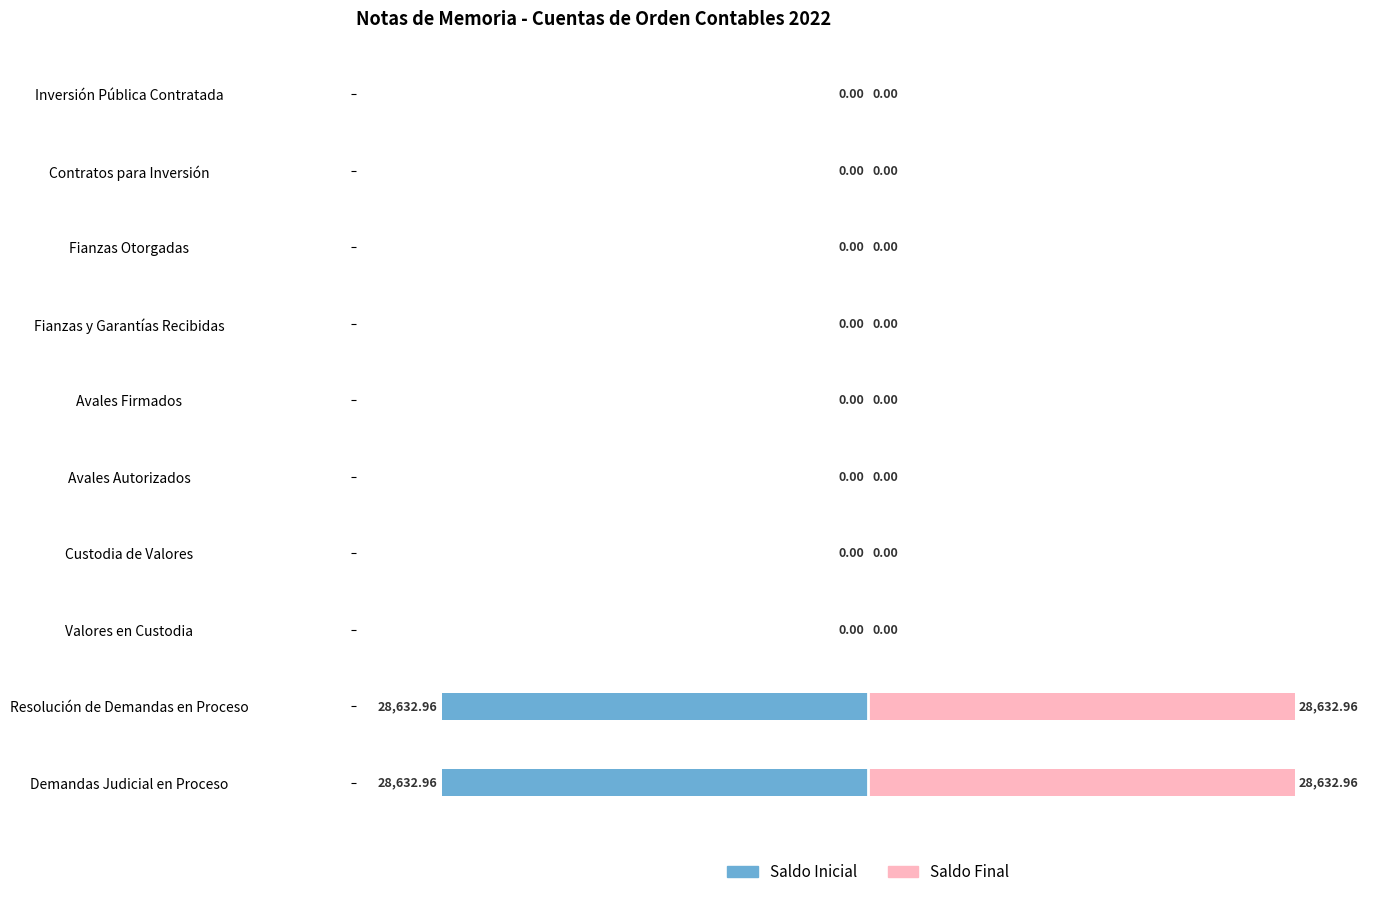

Is the value of Saldo Inicial at Fianzas y Garantías Recibidas greater than the value of Saldo Final at Custodia de Valores?

No